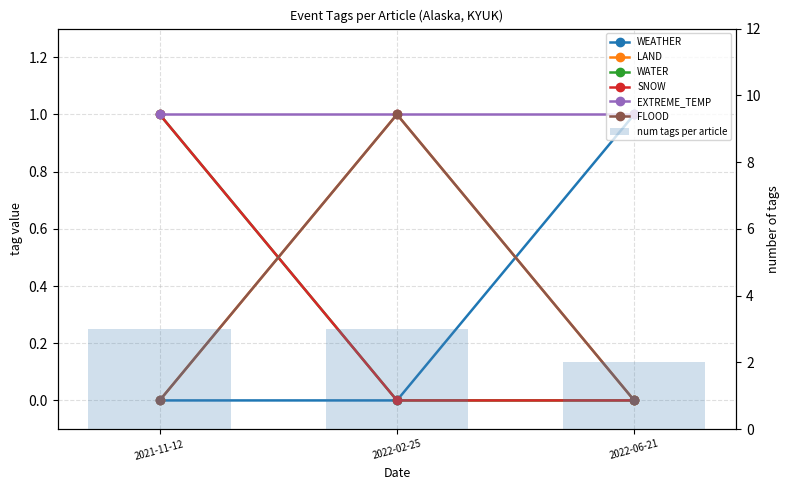

Is it true that FLOOD equals 0 at 2022-06-21?

True